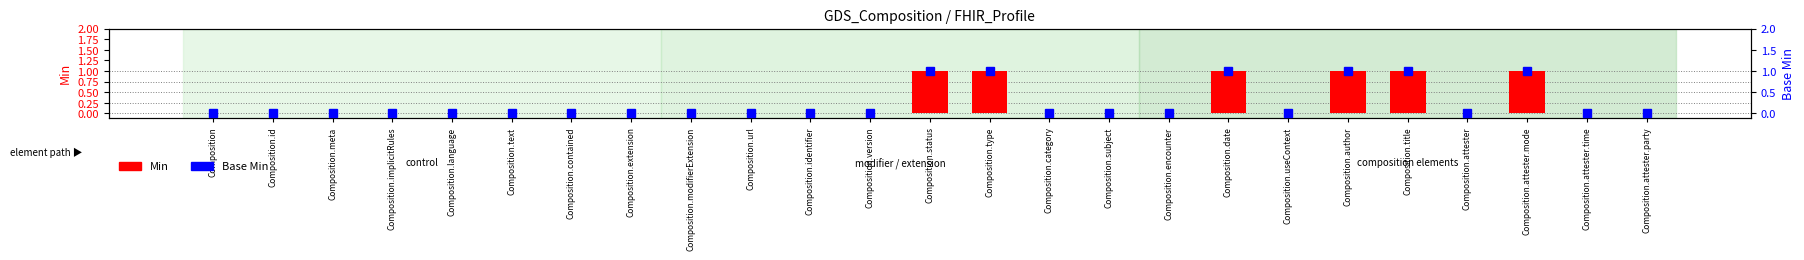

Which series has the largest range (max minus min)?

Min